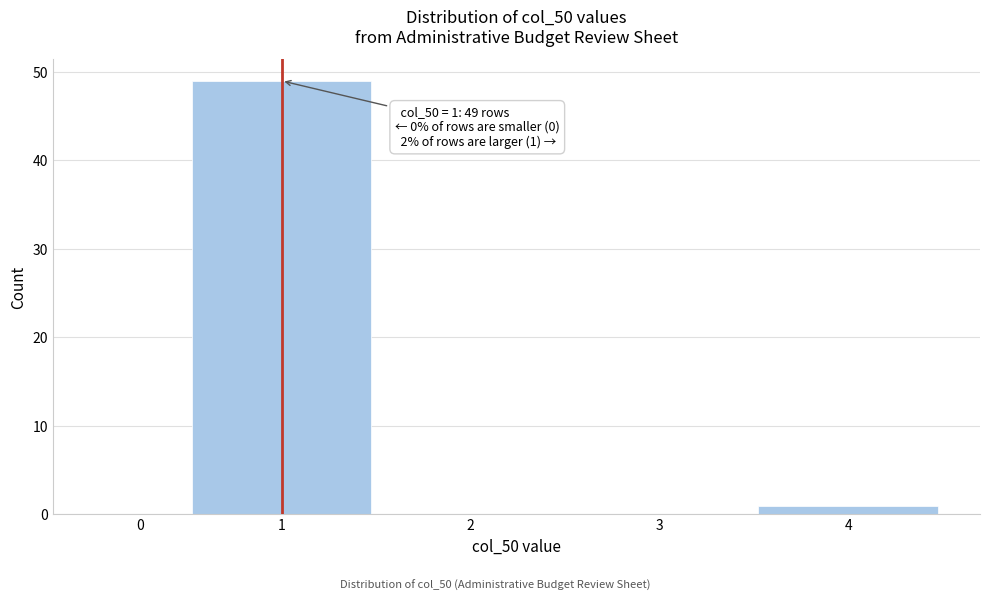

Reading left to right, extract all data points from this chart.

0=0	1=49	2=0	3=0	4=1